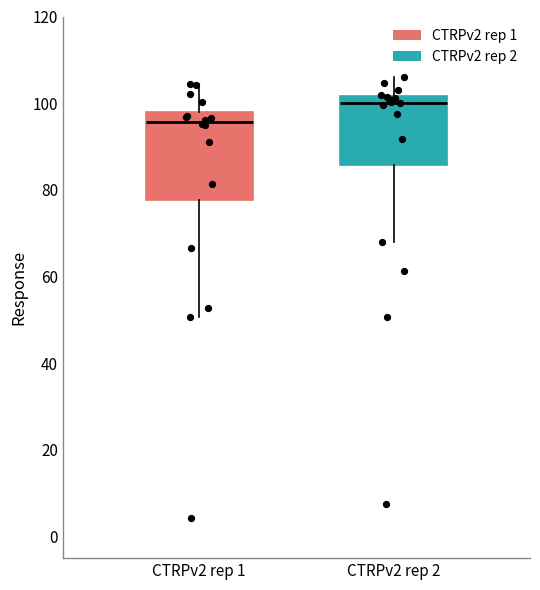

Reading left to right, read every box against the y-axis: the position of its median line, the range the box covers, and the ends of its whiskers. The values are not printed on the chart, so give them approximately, as read against the axis.

CTRPv2 rep 1: median 96, box 78 to 98, whiskers 50 to 104
CTRPv2 rep 2: median 100, box 86 to 102, whiskers 68 to 106